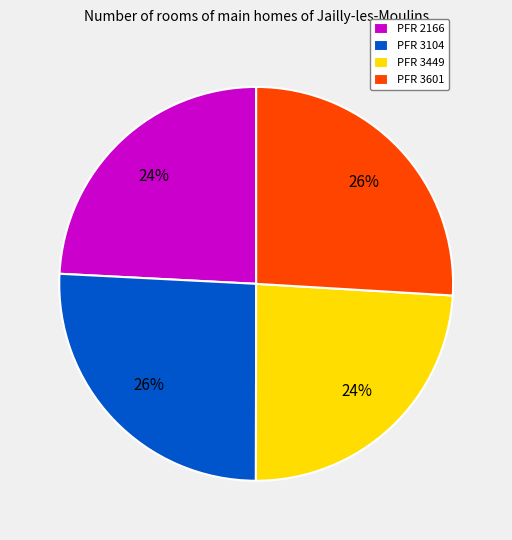

Is it true that PFR 3449 is 24% of the pie?

True